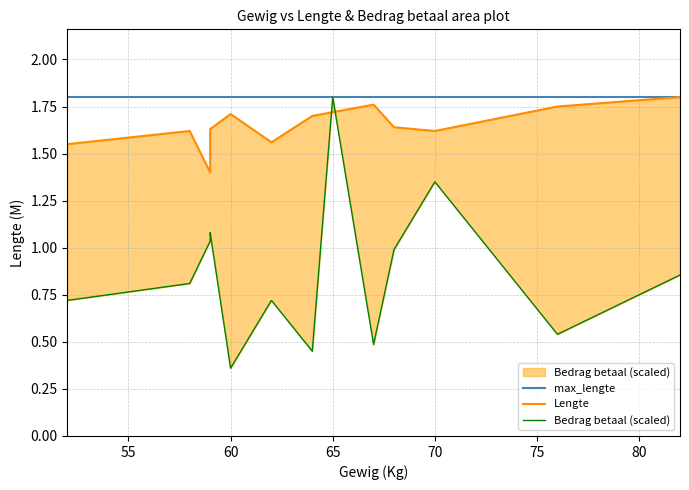

How many lines are shown in the chart?

3